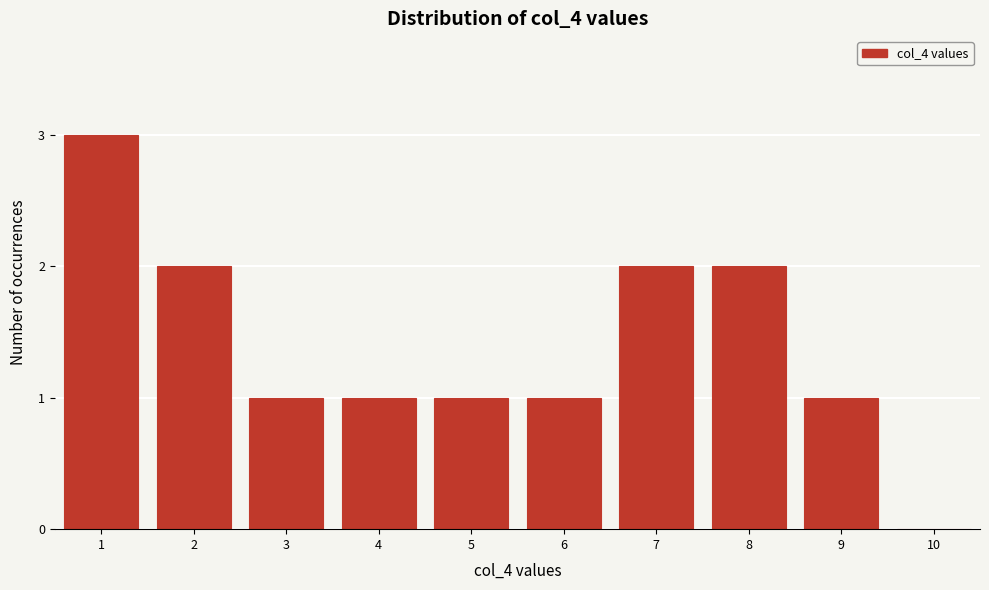

Reading left to right, what are all the values shown in this chart?

1=3	2=2	3=1	4=1	5=1	6=1	7=2	8=2	9=1	10=0